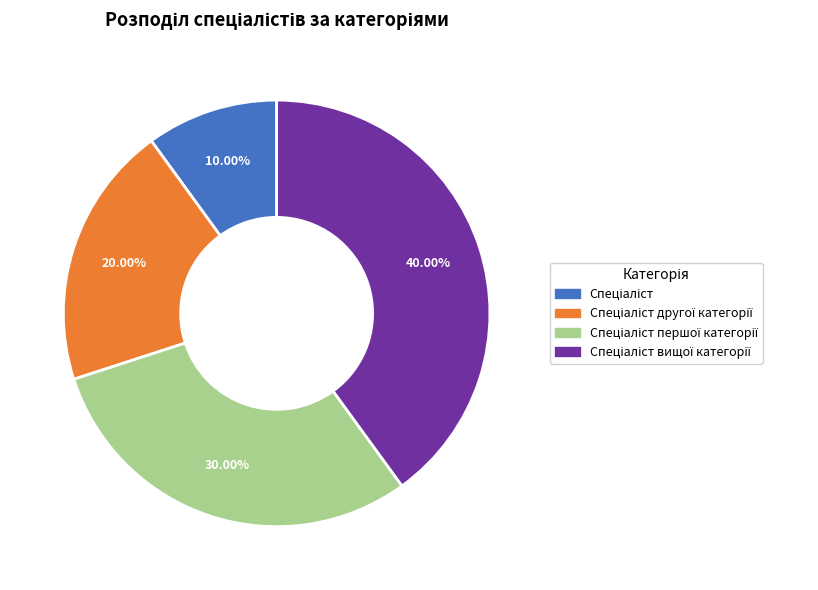

Is there a majority slice in this chart?

No